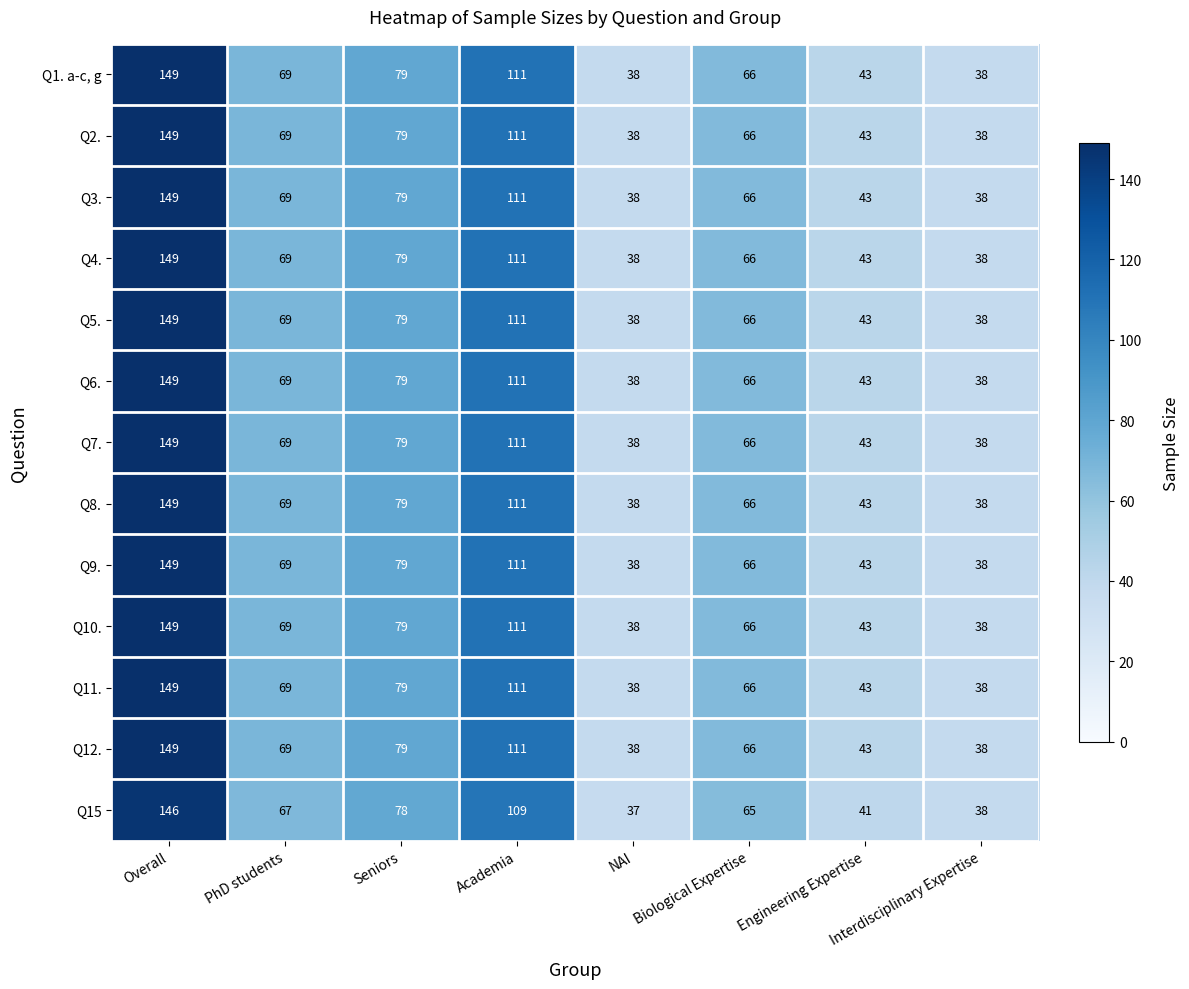

The value of Q11. at Academia is 189. True or false?

False